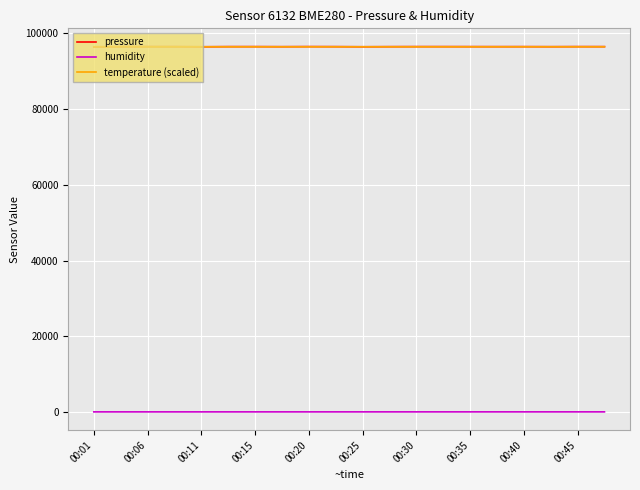

What is the greatest value displayed?

96451.3